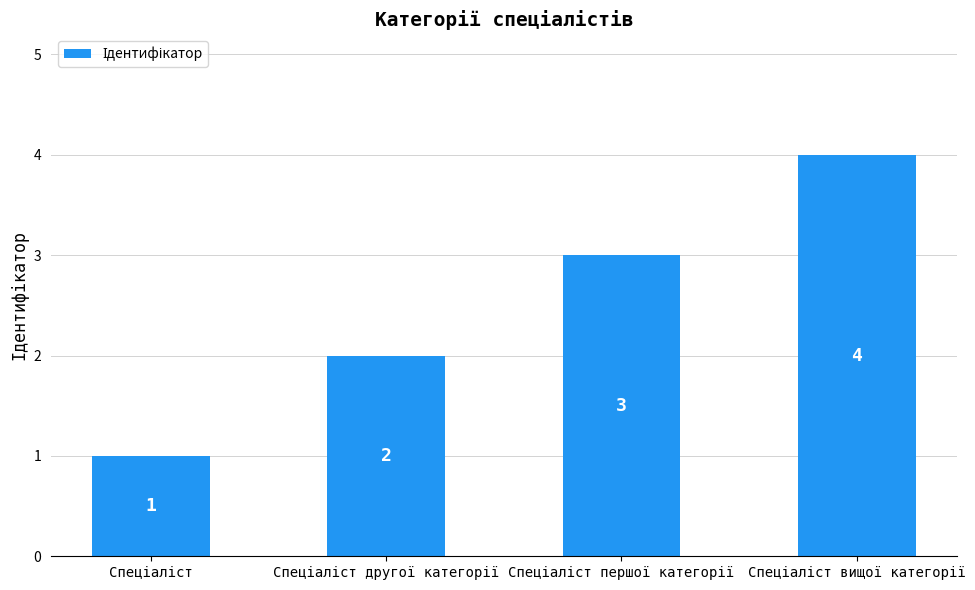

What is the sum of all values?

10